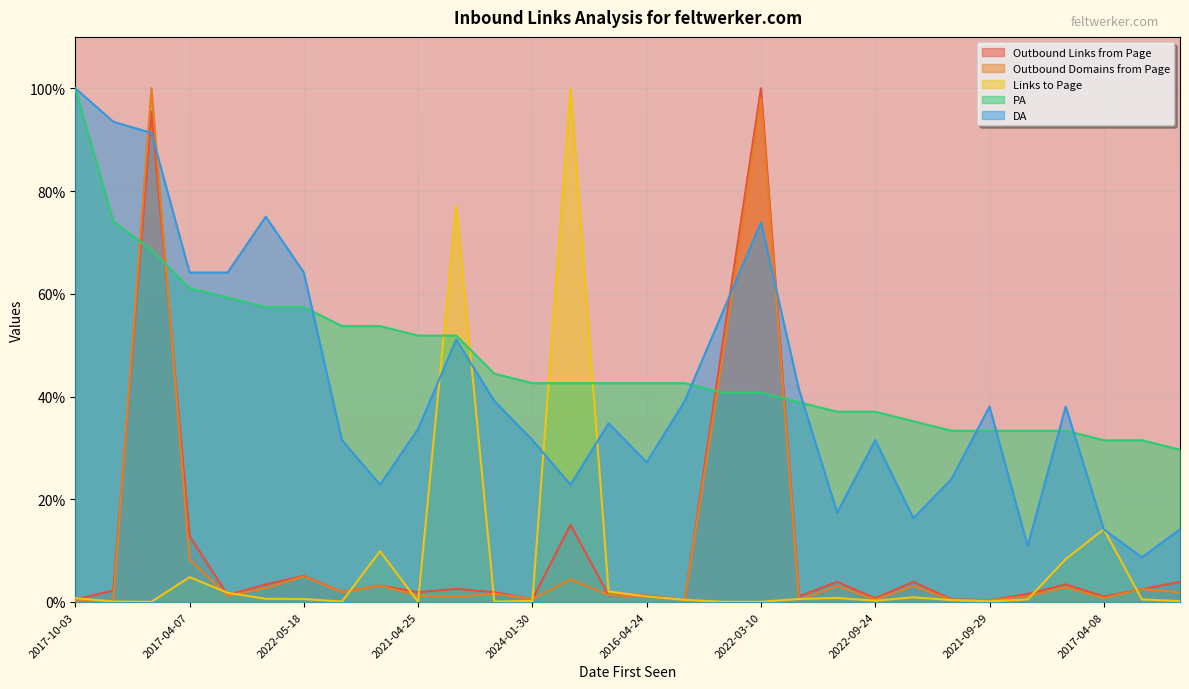

Count the number of categories in the chart.

30